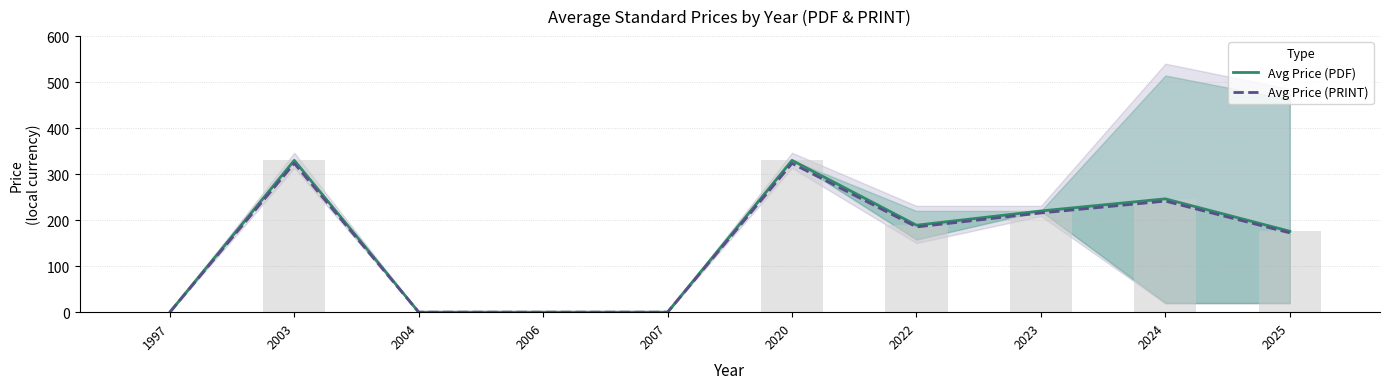

How many positive values does the Avg Price (PDF) series have?

6